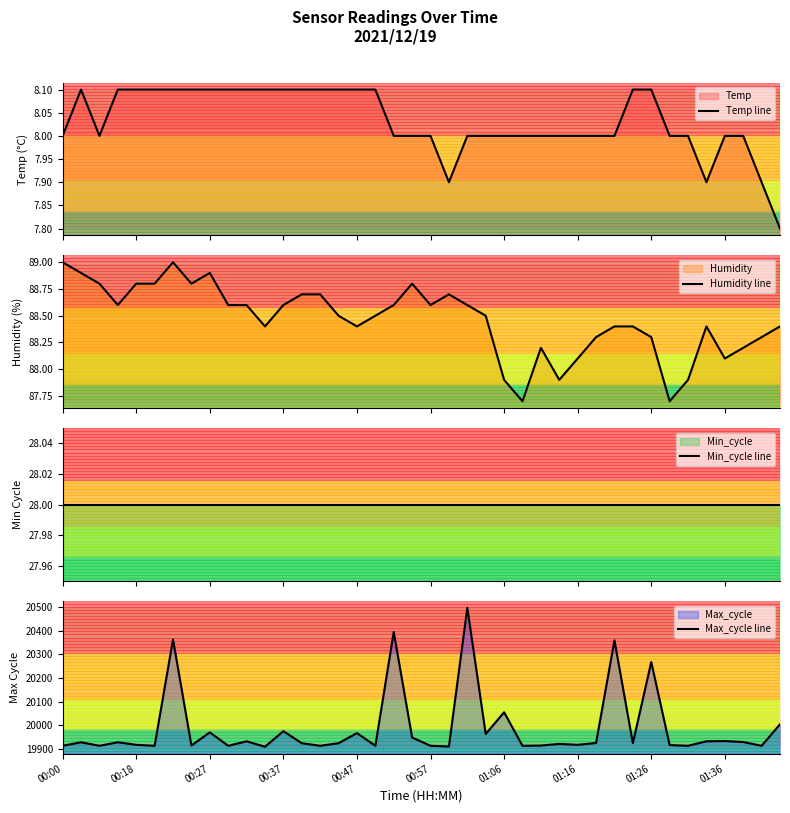

Which has a higher value, 39 or 24?

24